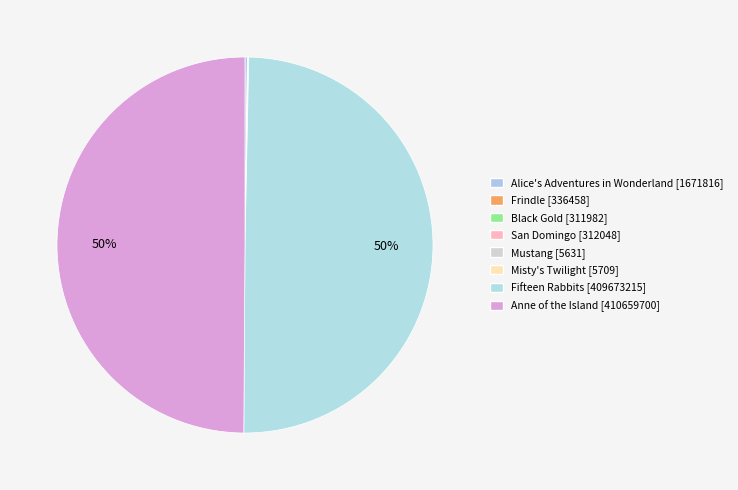

Between Misty's Twilight and Frindle, which is larger?

Frindle